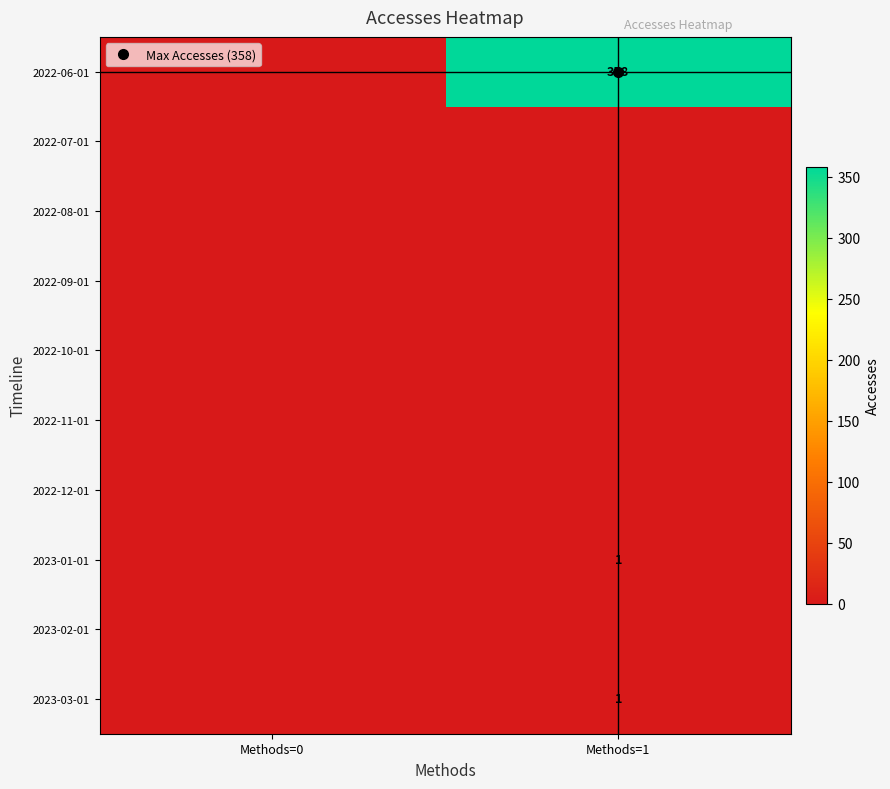

How many distinct data groups are displayed?

10